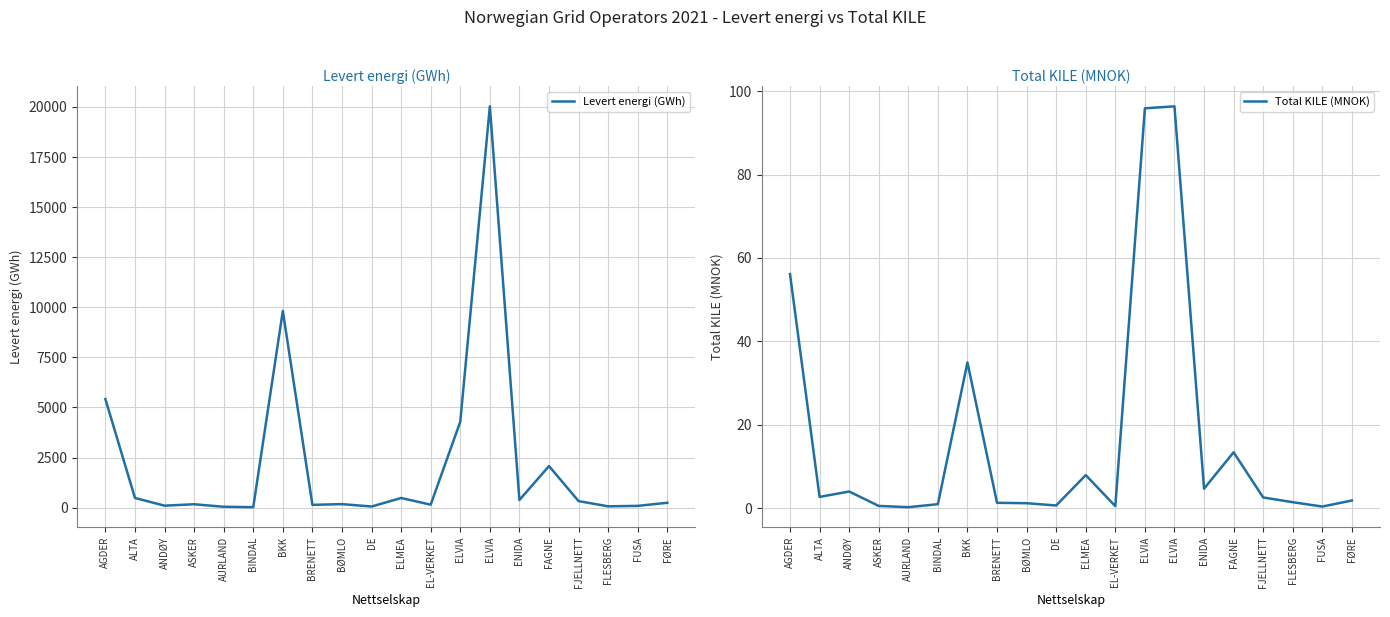

At which category does the chart reach its peak across all series?

ELVIA